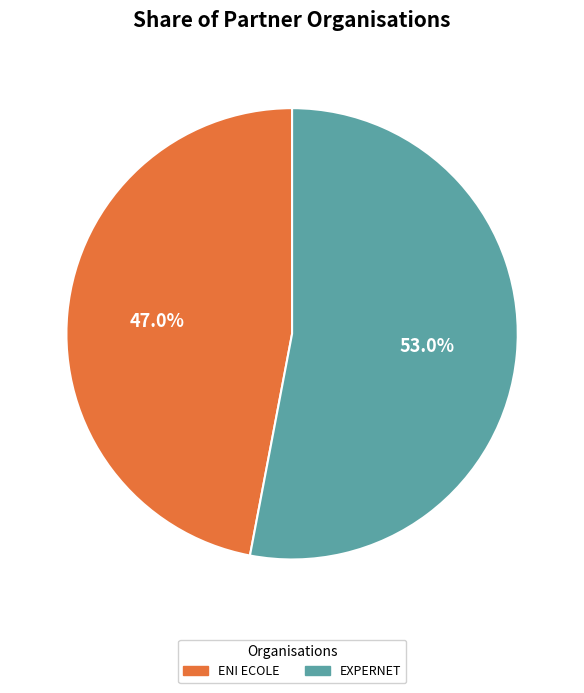

Count the number of slices in the pie.

2